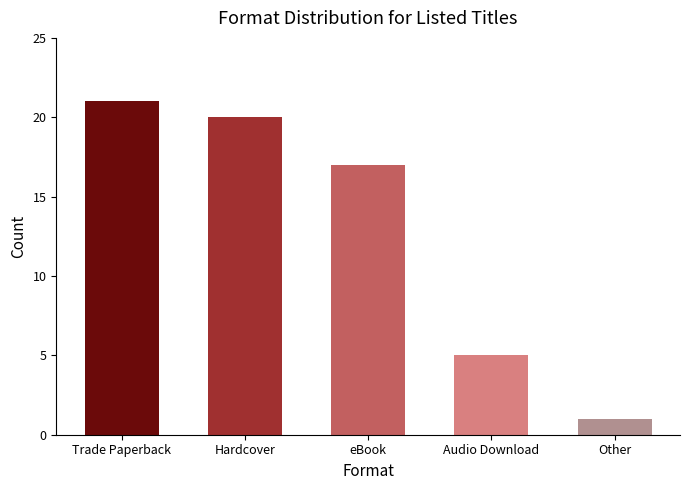

What value does the data have at Trade Paperback, to the nearest 10?

20